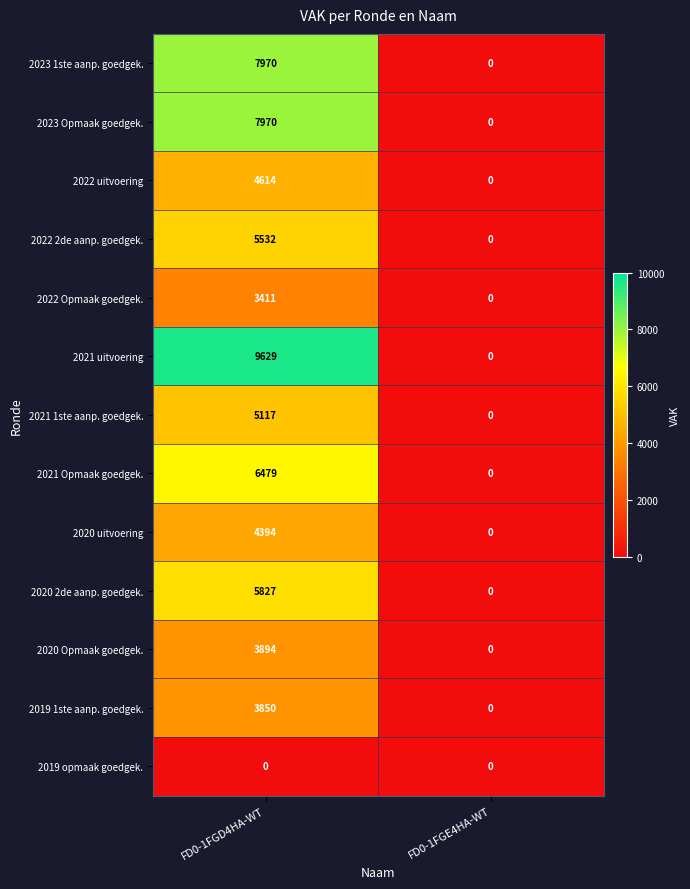

What is the difference between the maximum and minimum values in the 2019 1ste aanp. goedgek. series?

3850